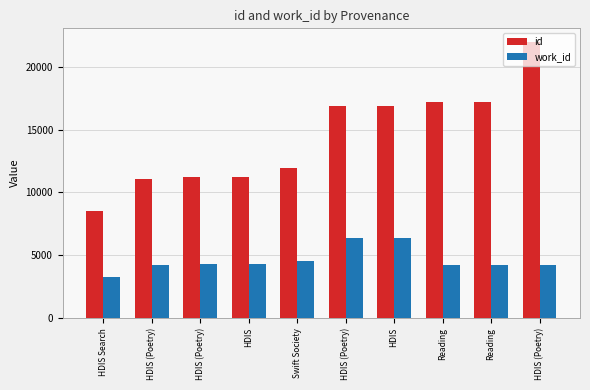

Which series has the largest total across all categories?

id